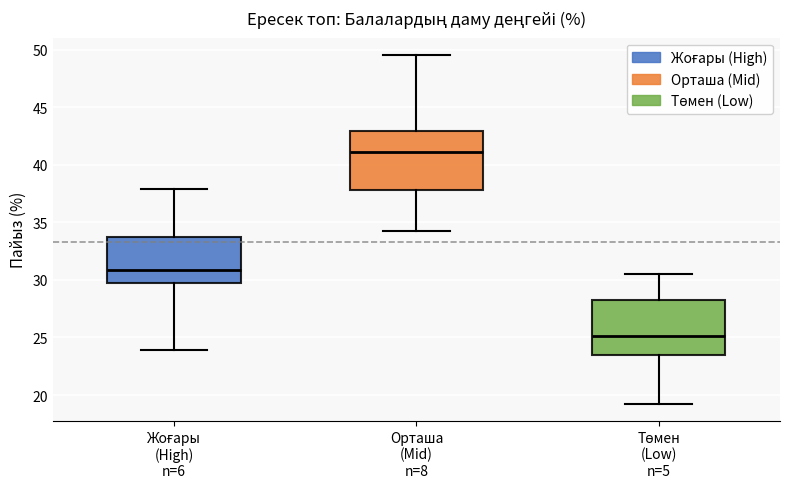

Reading left to right, read every box against the y-axis: the position of its median line, the range the box covers, and the ends of its whiskers. The values are not printed on the chart, so give them approximately, as read against the axis.

Жоғары (High) n=6: median 31.0, box 29.5 to 33.5, whiskers 24.0 to 38.0
Орташа (Mid) n=8: median 41.0, box 38.0 to 43.0, whiskers 34.5 to 49.5
Төмен (Low) n=5: median 25.0, box 23.5 to 28.0, whiskers 19.5 to 30.5